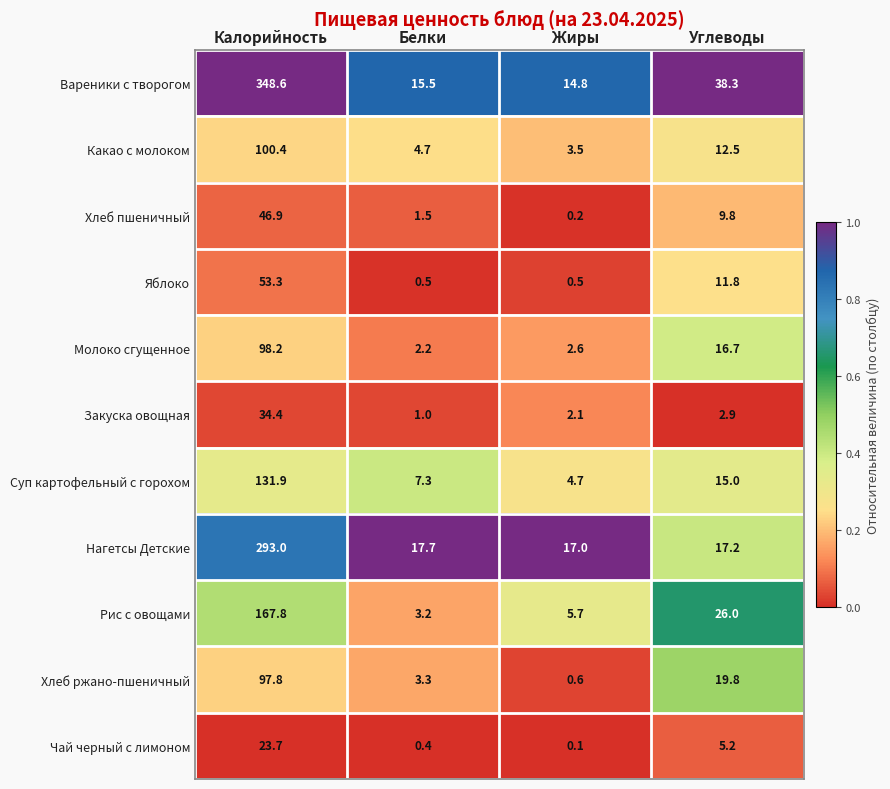

At which label does Молоко сгущенное first exceed 16?

Калорийность